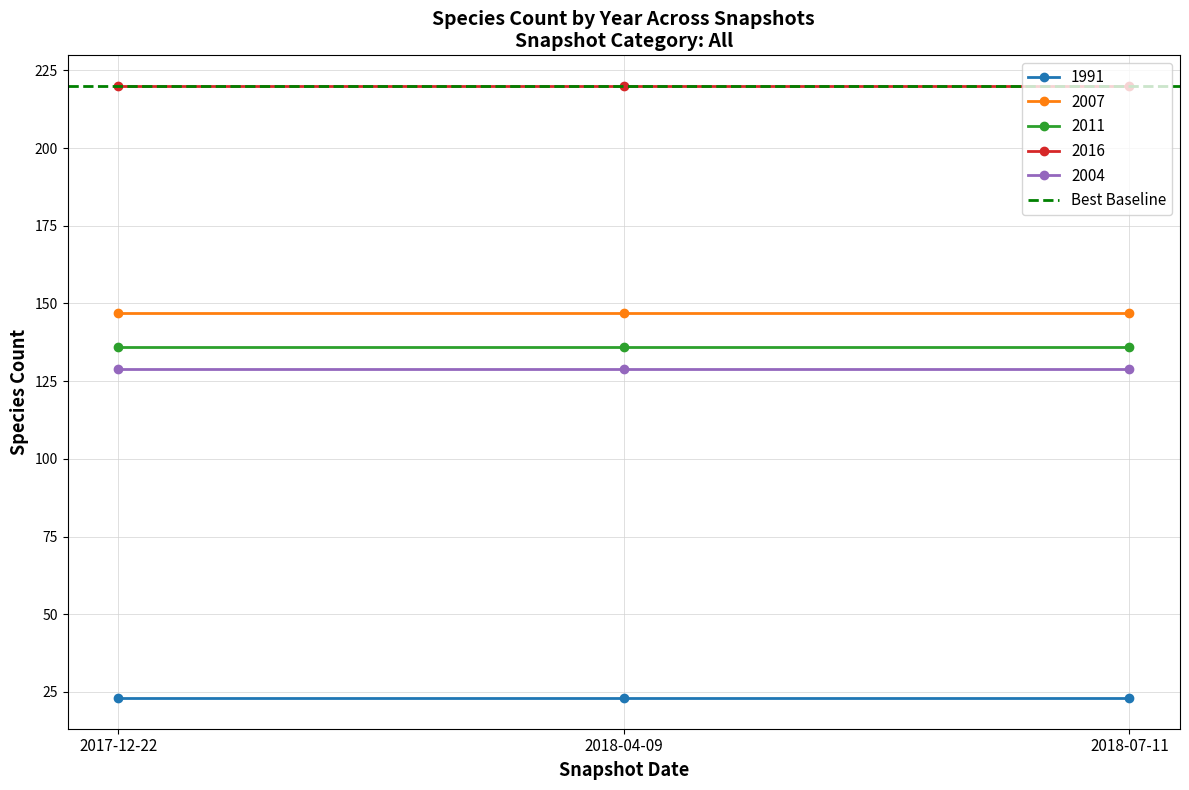

Reading left to right, extract all data points from this chart.

1991: 23	23	23
2007: 147	147	147
2011: 136	136	136
2016: 220	220	220
2004: 129	129	129